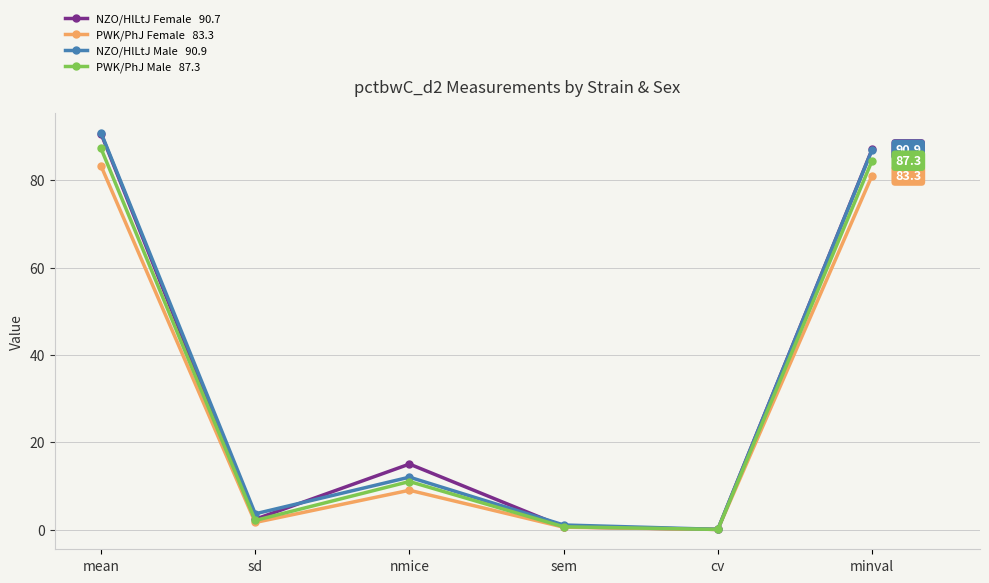

How many lines are shown in the chart?

4